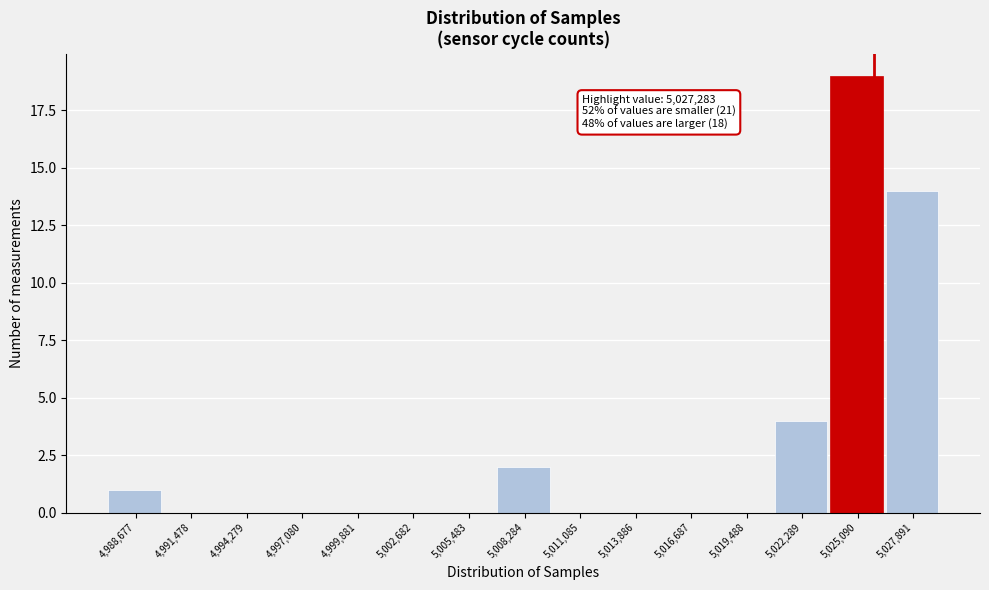

Reading right to left, extract all data points from this chart.

5,027,891=14	5,025,090=19	5,022,289=4	5,019,488=0	5,016,687=0	5,013,886=0	5,011,085=0	5,008,284=2	5,005,483=0	5,002,682=0	4,999,881=0	4,997,080=0	4,994,279=0	4,991,478=0	4,988,677=1